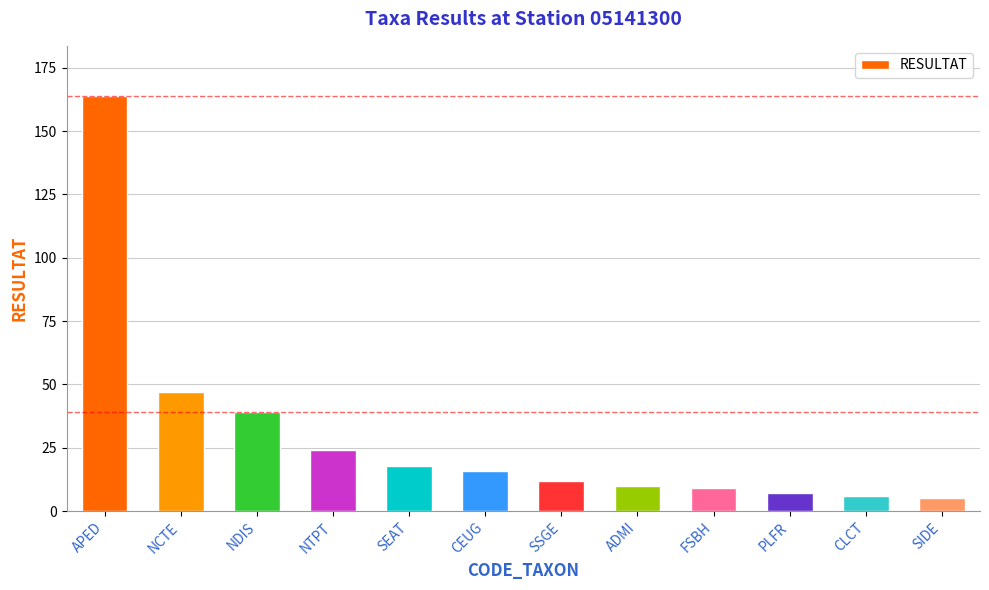

The chart shows a value of 9 at FSBH. True or false?

True